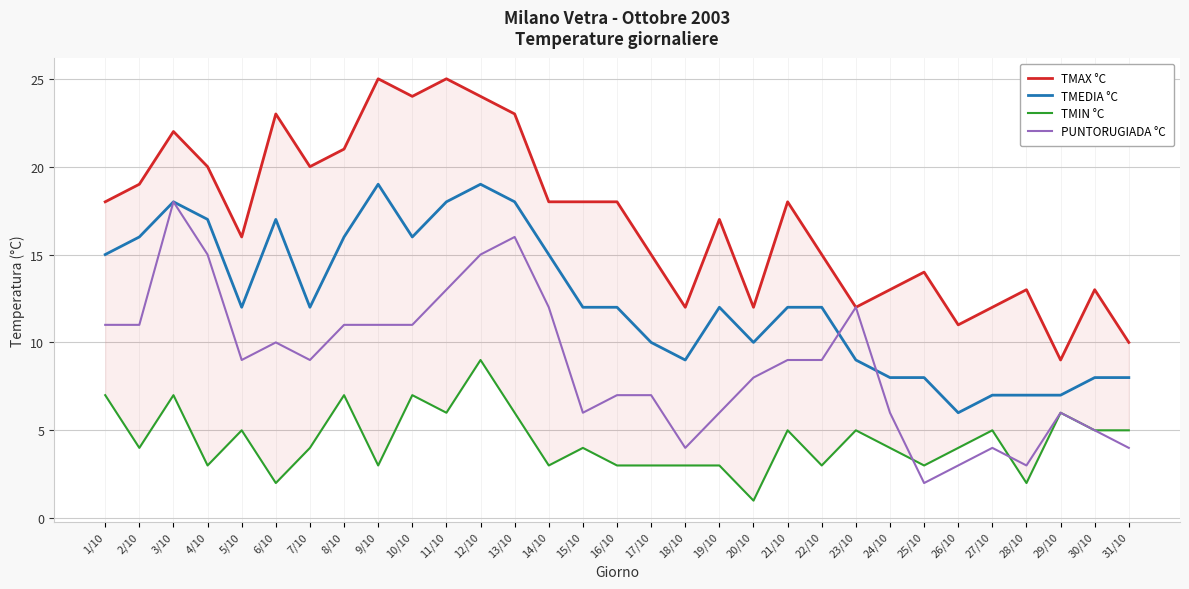

What is the total value across all series at 24/10?

31